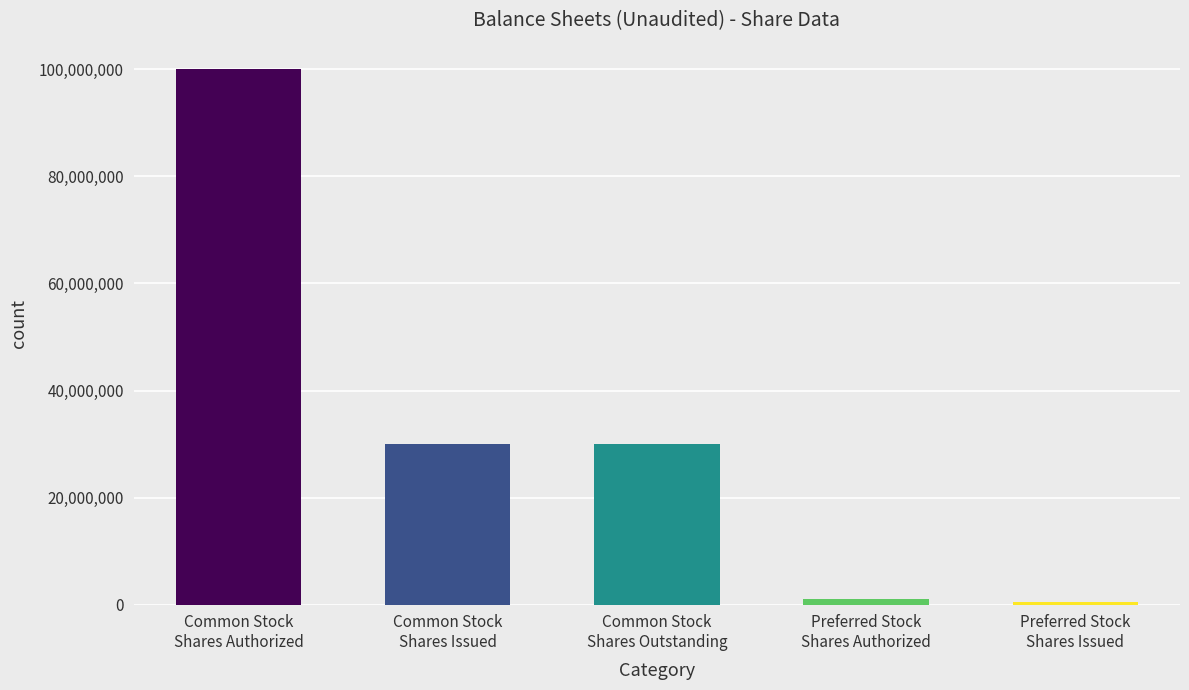

What is the difference between the second highest and minimum values?

29500000